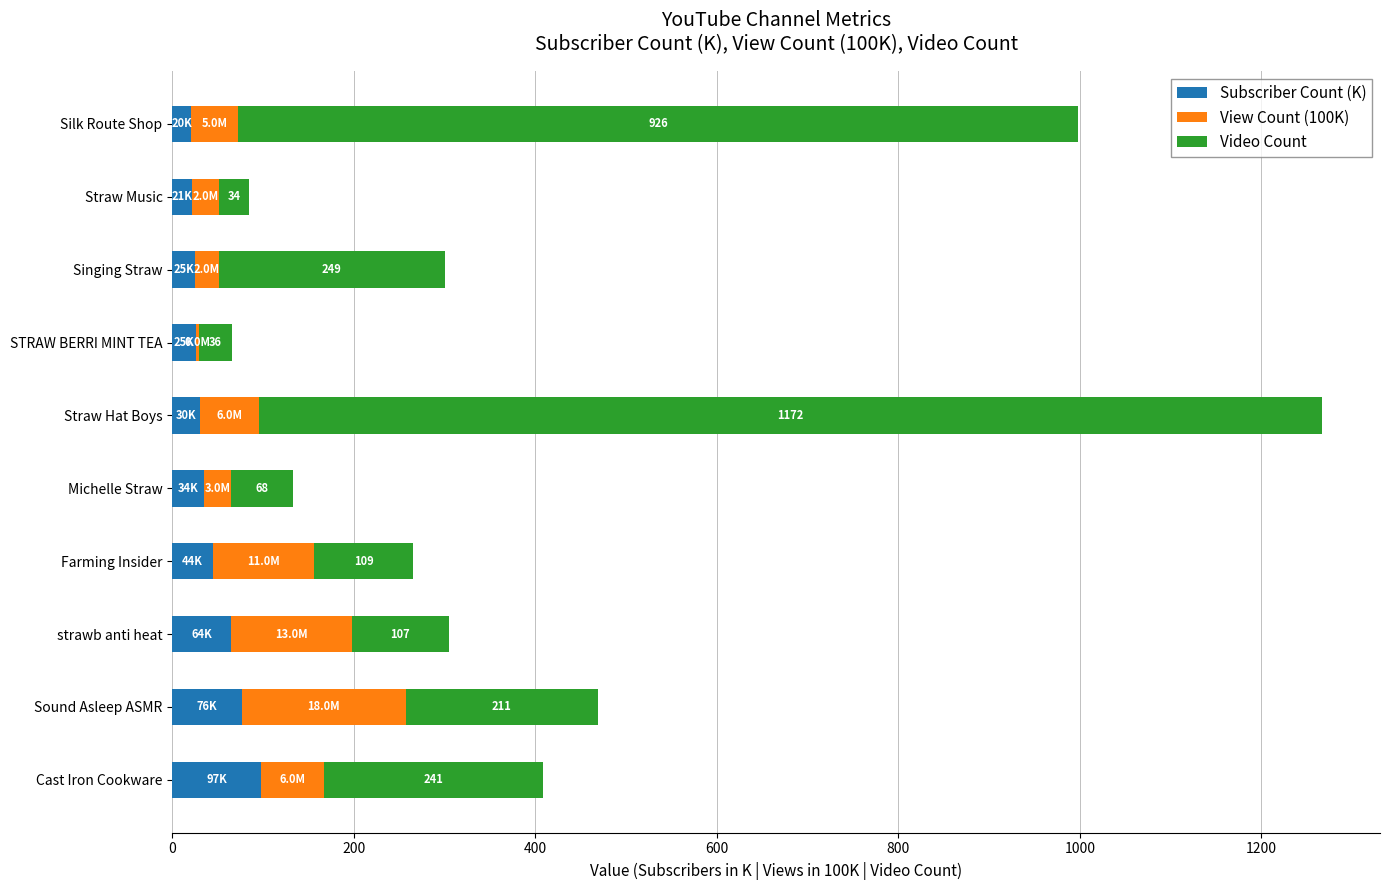

At which category is the sum across all series the highest?

Straw Hat Boys